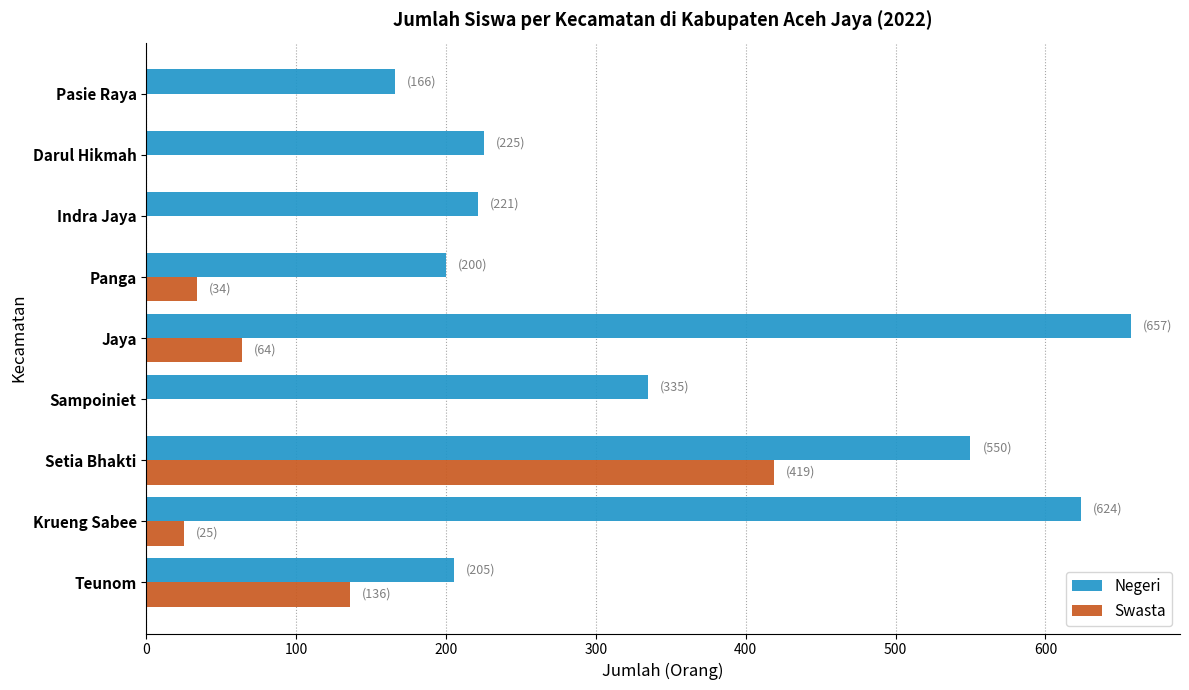

What are all the series names shown in the legend?

Negeri, Swasta